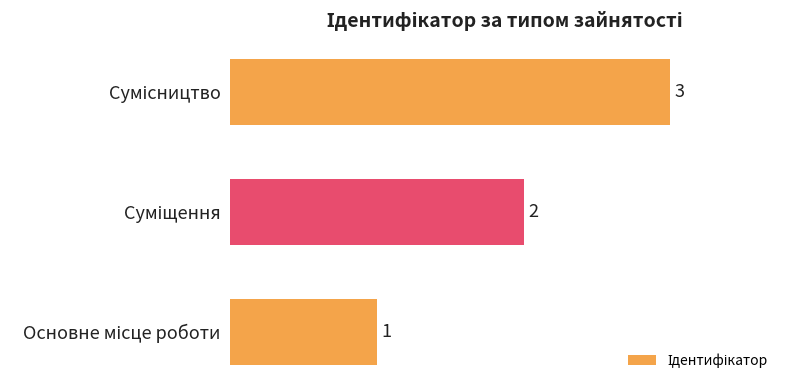

What is the average value?

2